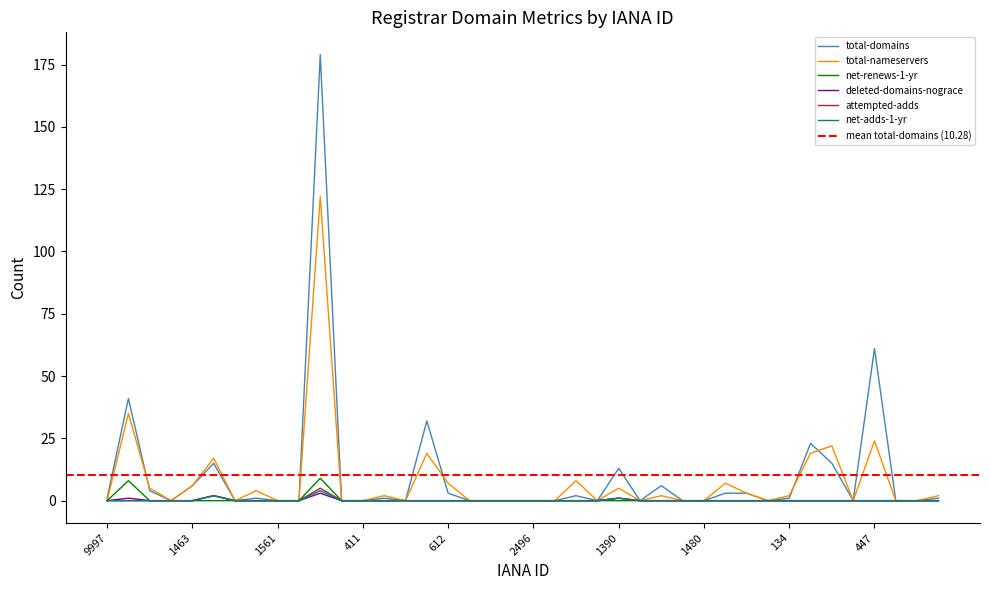

What is the label of the 23rd point from the right?

628